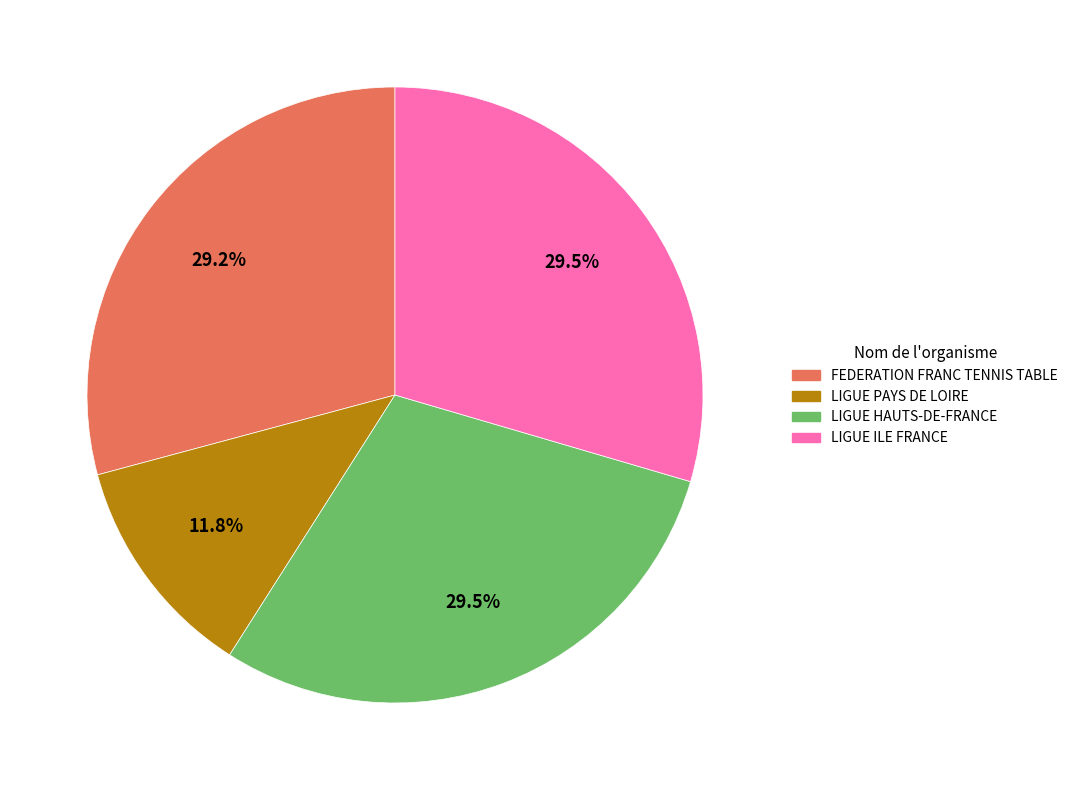

Is there a majority slice in this chart?

No